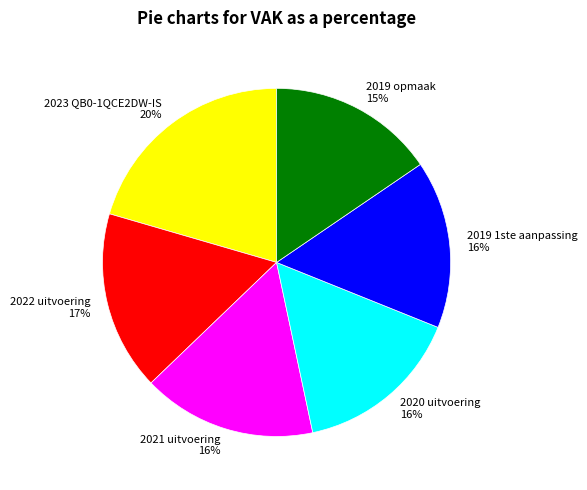

Do 2019 1ste aanpassing and 2021 uitvoering together represent more than half of the pie?

No